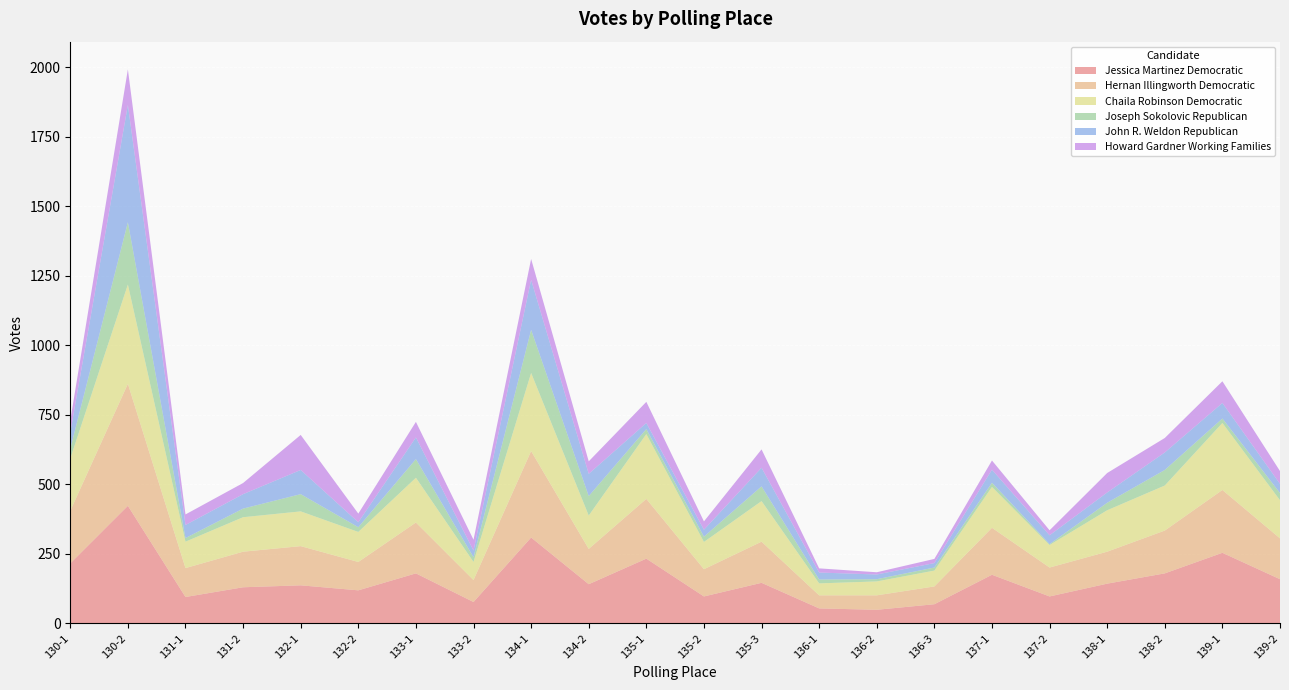

Reading left to right, extract all data points from this chart.

Jessica Martinez Democratic: 130-1=216	130-2=423	131-1=95	131-2=130	132-1=137	132-2=119	133-1=180	133-2=77	134-1=309	134-2=141	135-1=233	135-2=97	135-3=146	136-1=54	136-2=49	136-3=69	137-1=175	137-2=97	138-1=143	138-2=180	139-1=254	139-2=159
Hernan Illingworth Democratic: 130-1=189	130-2=439	131-1=104	131-2=128	132-1=141	132-2=102	133-1=183	133-2=79	134-1=311	134-2=127	135-1=215	135-2=98	135-3=148	136-1=47	136-2=52	136-3=64	137-1=169	137-2=104	138-1=115	138-2=154	139-1=226	139-2=147
Chaila Robinson Democratic: 130-1=188	130-2=357	131-1=95	131-2=124	132-1=125	132-2=108	133-1=161	133-2=65	134-1=281	134-2=120	135-1=233	135-2=98	135-3=146	136-1=43	136-2=50	136-3=57	137-1=147	137-2=81	138-1=149	138-2=162	139-1=241	139-2=137
Joseph Sokolovic Republican: 130-1=35	130-2=224	131-1=13	131-2=31	132-1=62	132-2=17	133-1=67	133-2=17	134-1=155	134-2=70	135-1=18	135-2=19	135-3=53	136-1=14	136-2=8	136-3=11	137-1=15	137-2=3	138-1=27	138-2=56	139-1=16	139-2=26
John R. Weldon Republican: 130-1=59	130-2=422	131-1=47	131-2=52	132-1=87	132-2=18	133-1=78	133-2=24	134-1=180	134-2=80	135-1=22	135-2=25	135-3=67	136-1=25	136-2=17	136-3=16	137-1=47	137-2=32	138-1=37	138-2=63	139-1=56	139-2=33
Howard Gardner Working Families: 130-1=43	130-2=128	131-1=38	131-2=40	132-1=126	132-2=31	133-1=56	133-2=39	134-1=75	134-2=45	135-1=76	135-2=30	135-3=66	136-1=15	136-2=8	136-3=15	137-1=33	137-2=18	138-1=70	138-2=52	139-1=78	139-2=46